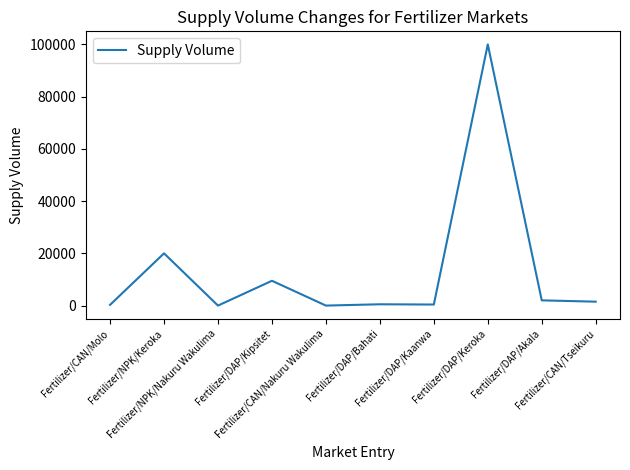

What is the maximum value shown in the chart?

100000